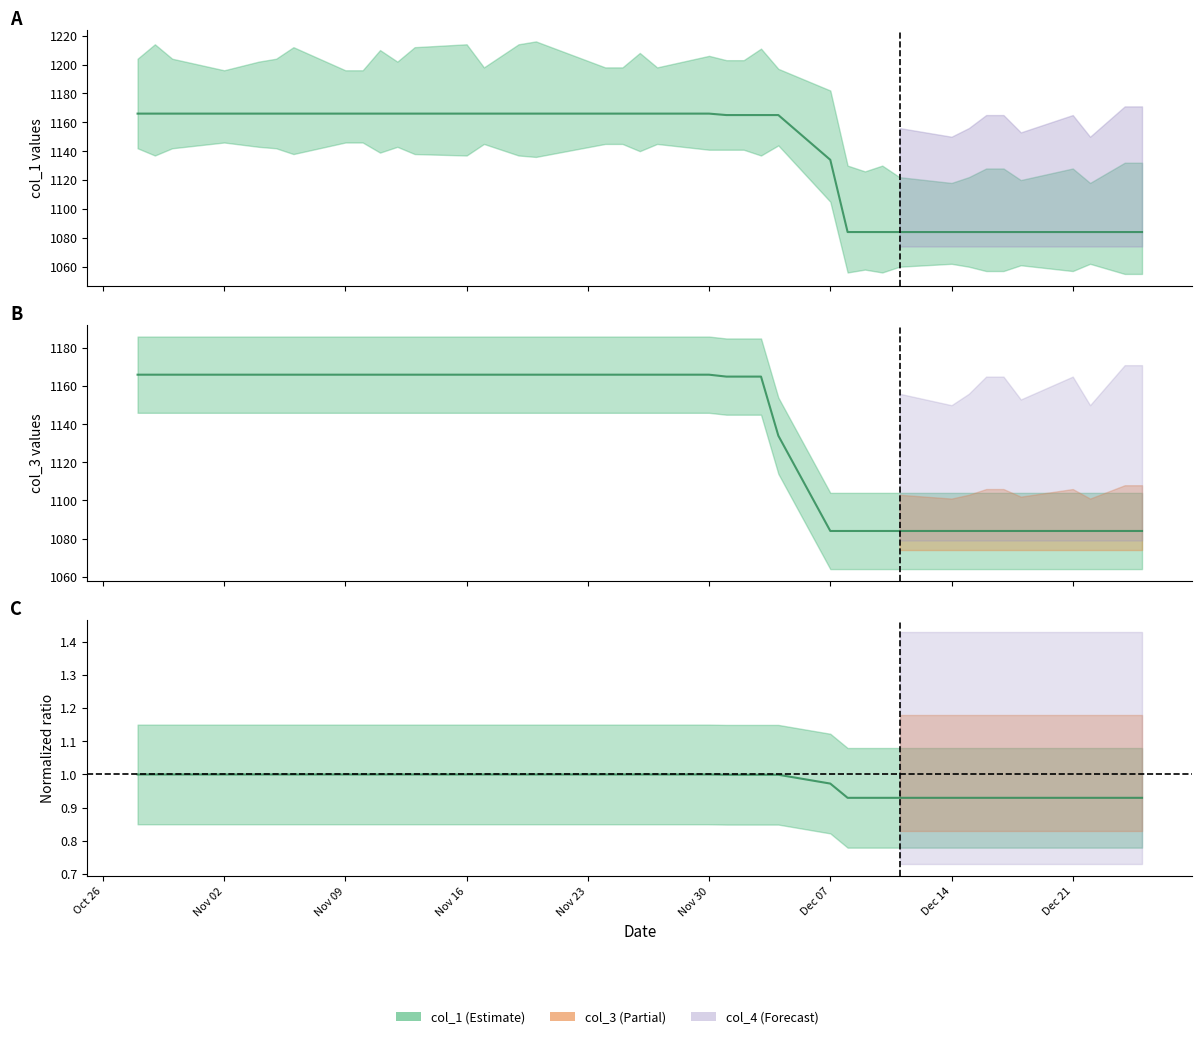

The col_2 series shows 0.6 at 17. True or false?

False